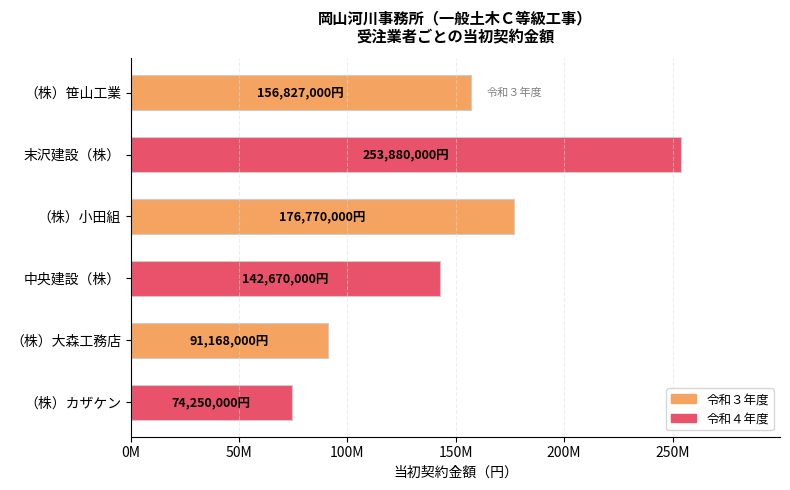

Are the bars horizontal?

Yes